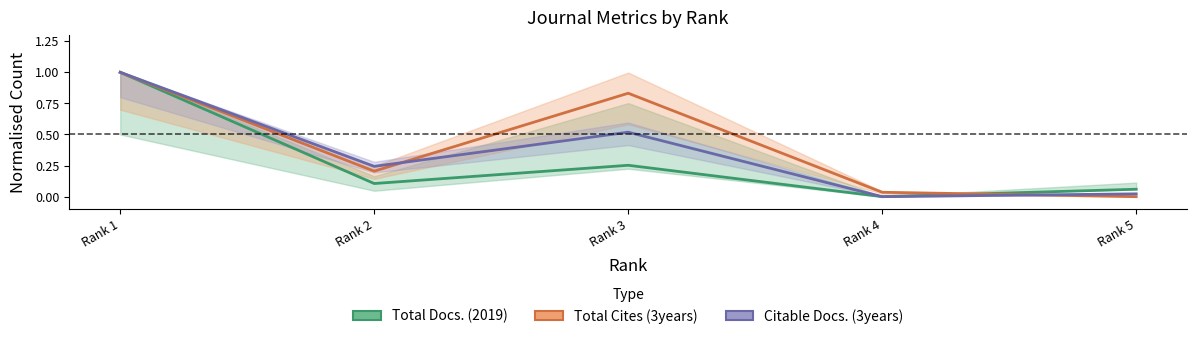

What is the difference between the second highest and minimum values in the Total Cites (3years) series?

0.8